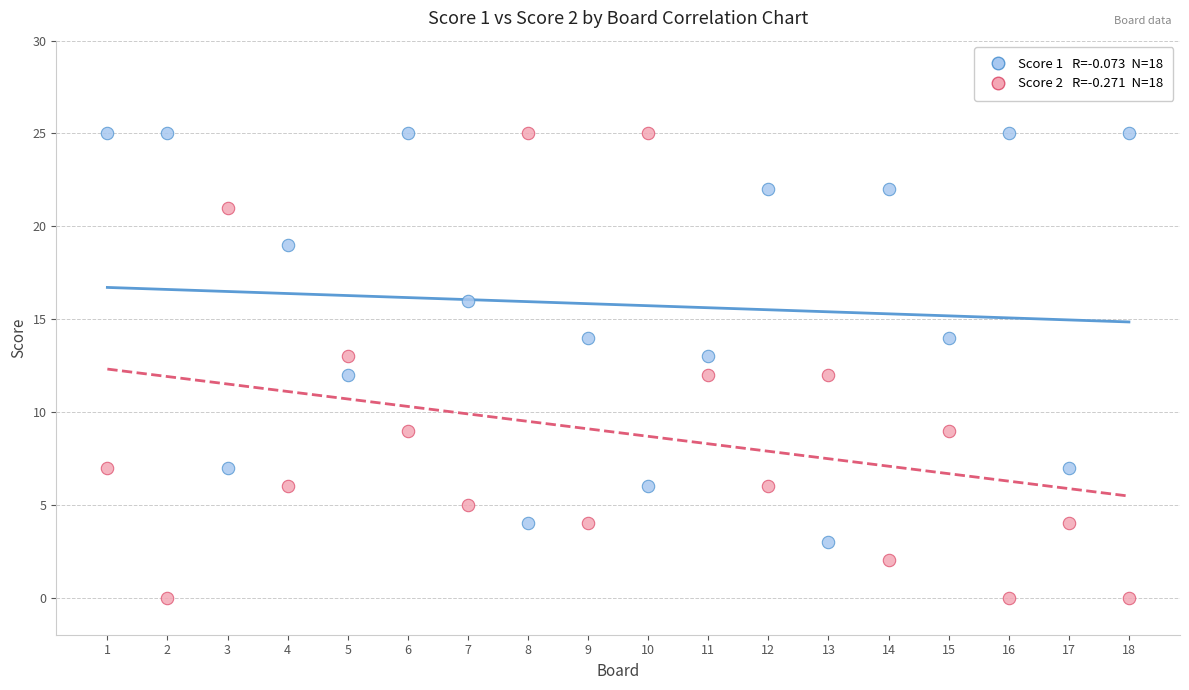

Across all data points, what is the range of Y values (max minus min)?

25